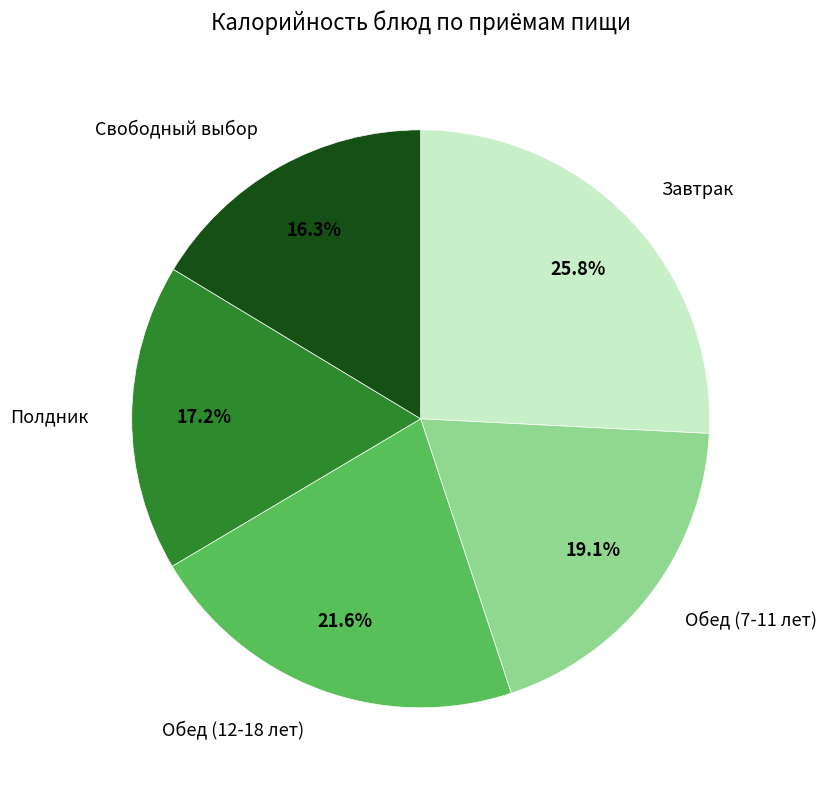

Does Полдник represent more than half of the total?

No